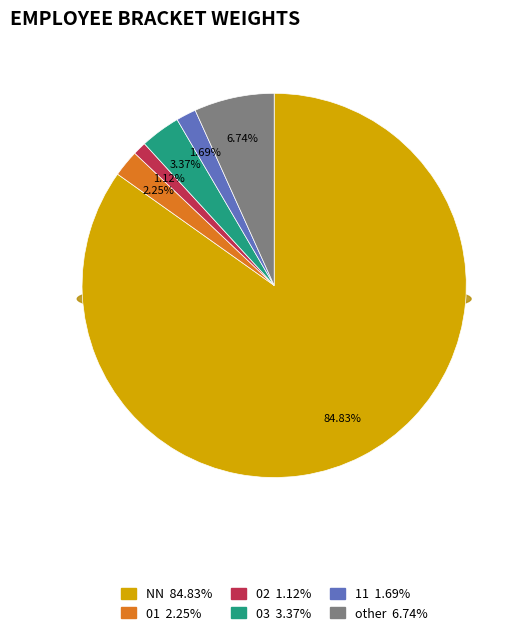

How many segments does this pie chart have?

6